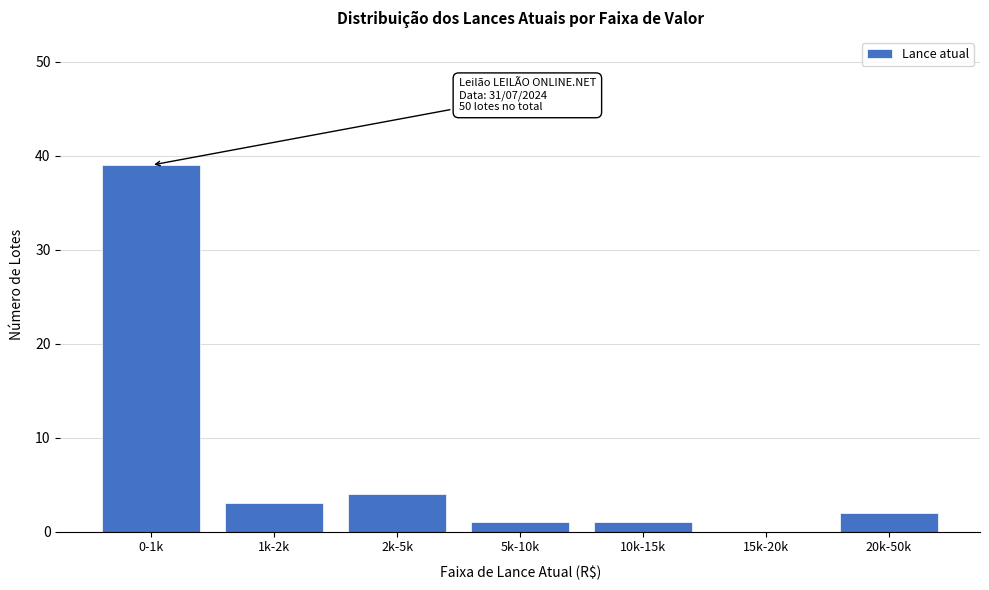

Reading left to right, transcribe all the data shown in this chart.

0-1k=39	1k-2k=3	2k-5k=4	5k-10k=1	10k-15k=1	15k-20k=0	20k-50k=2